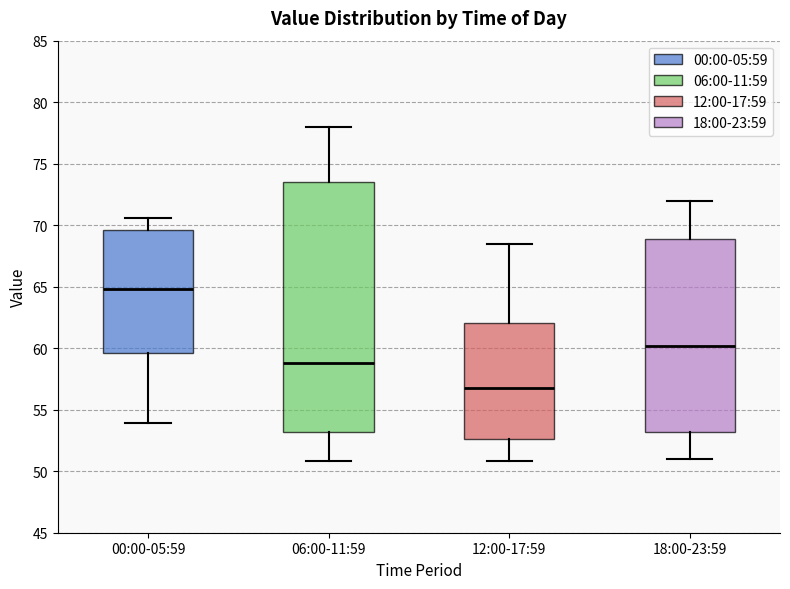

Which box has the lowest median line?

12:00-17:59